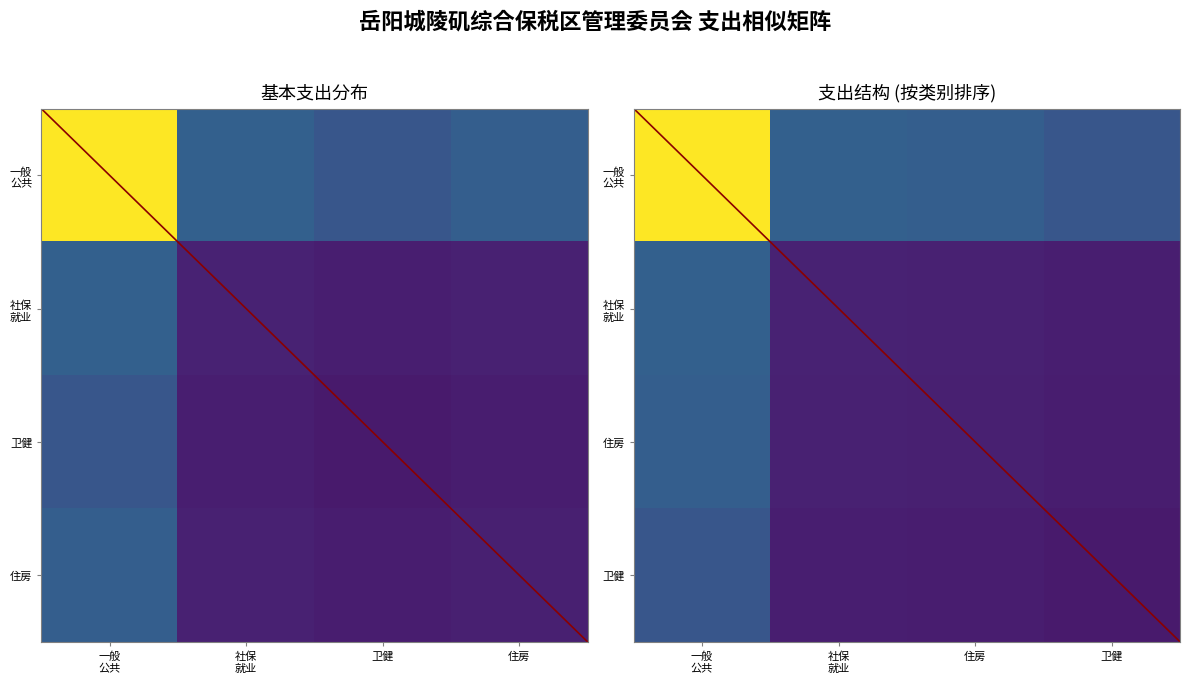

Is it true that 住房 equals 18.3 at 卫健?

True